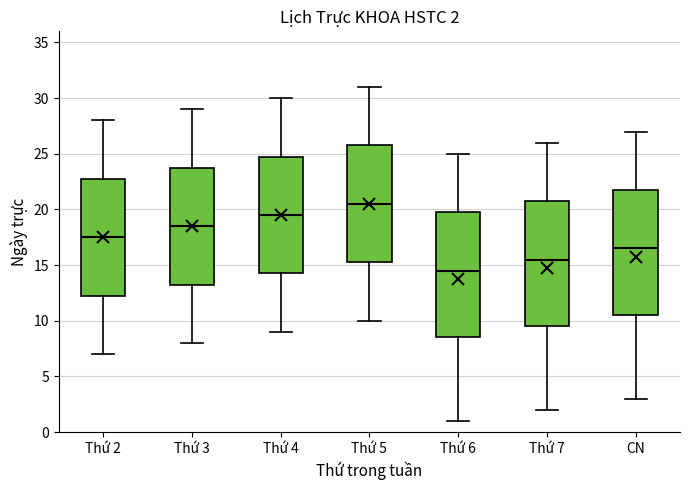

Which box has the highest median line?

Thứ 5